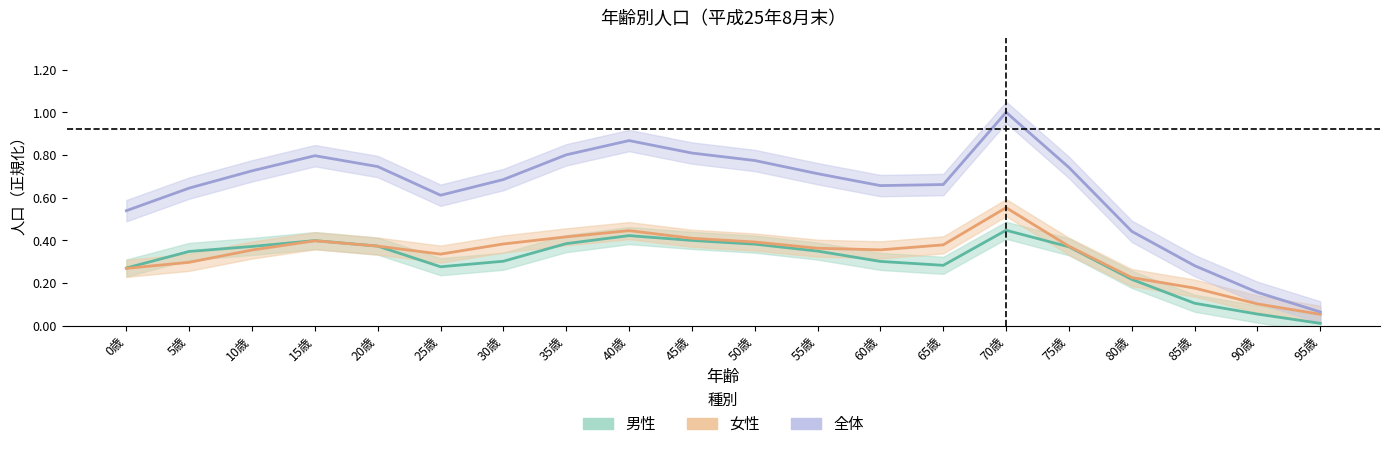

What are all the series names shown in the legend?

男性, 女性, 全体